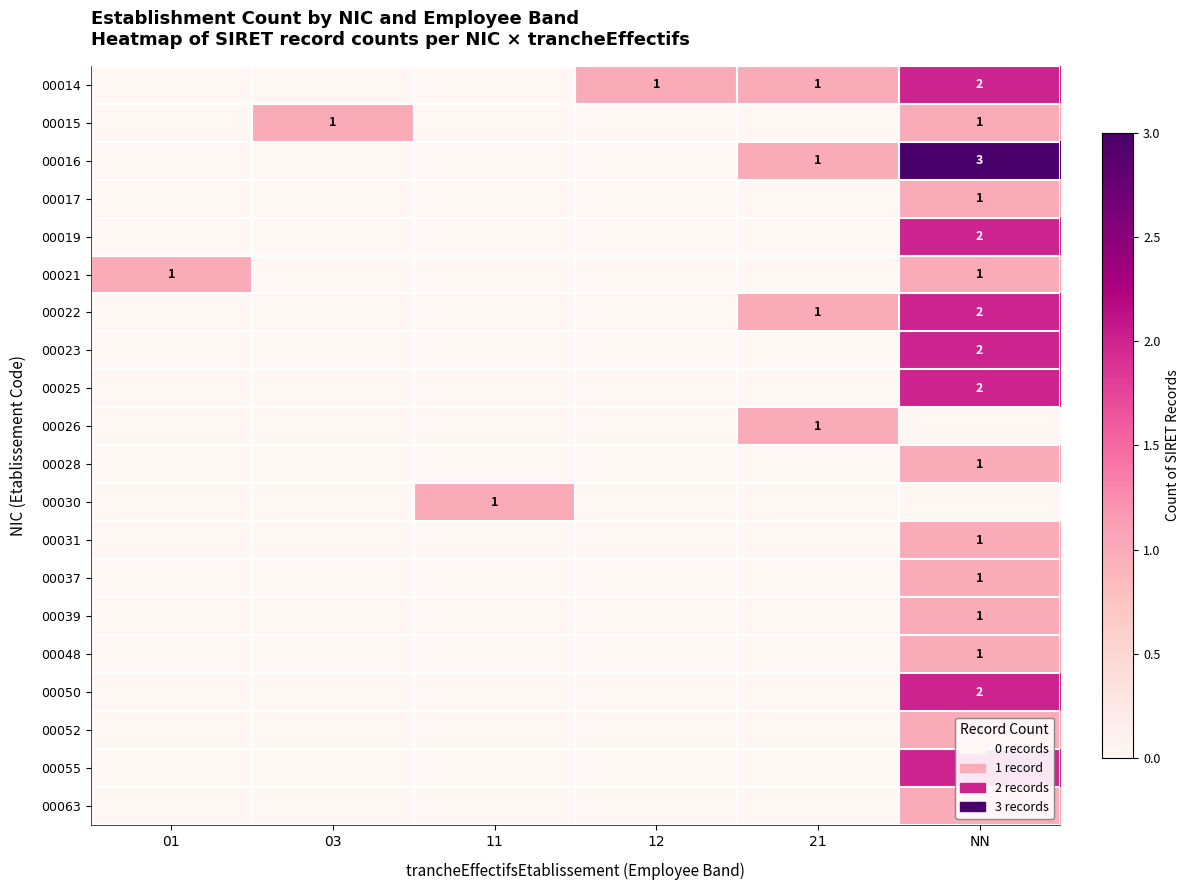

The 00022 series shows 2 at 21. True or false?

False